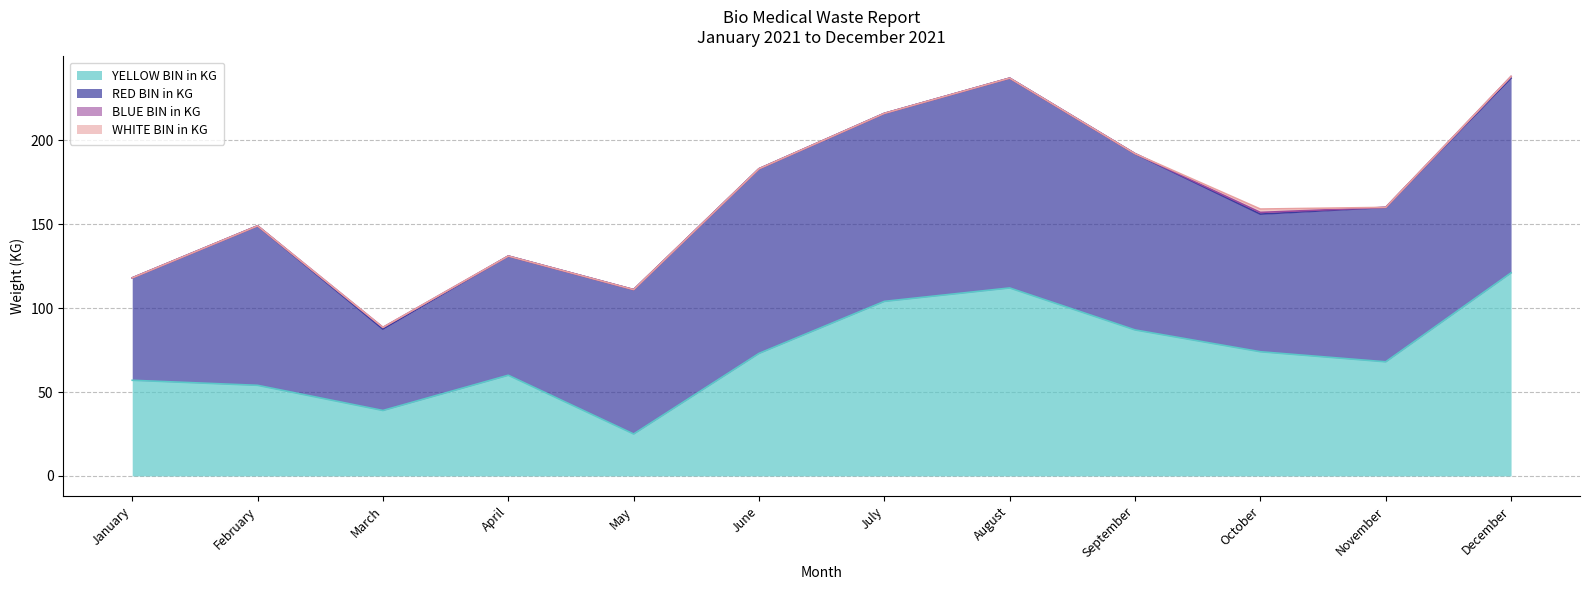

What is the highest value of the WHITE BIN in KG series?

2.0